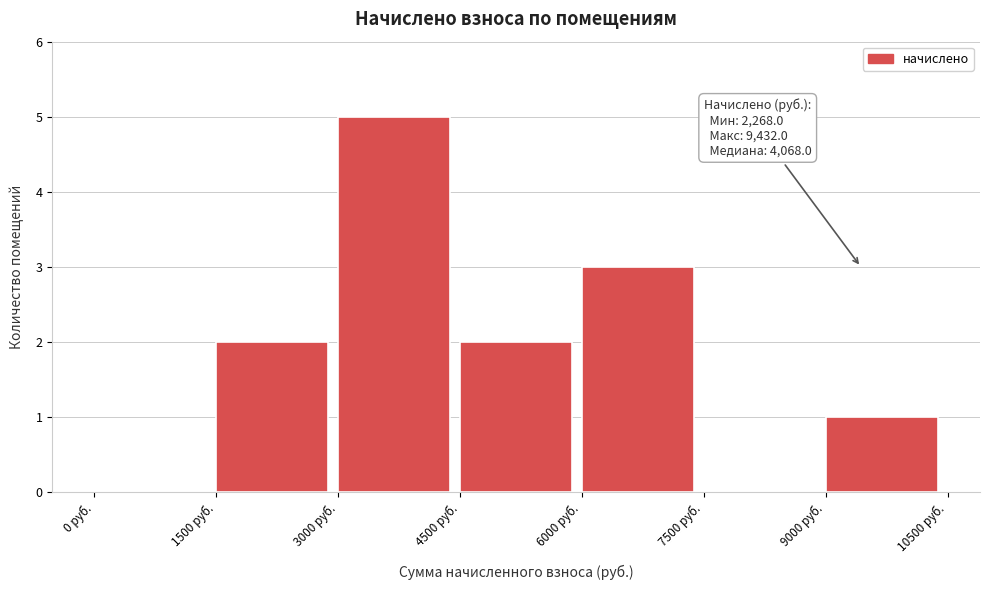

Over which range of the x-axis is the bar tallest?

3000 to 4500